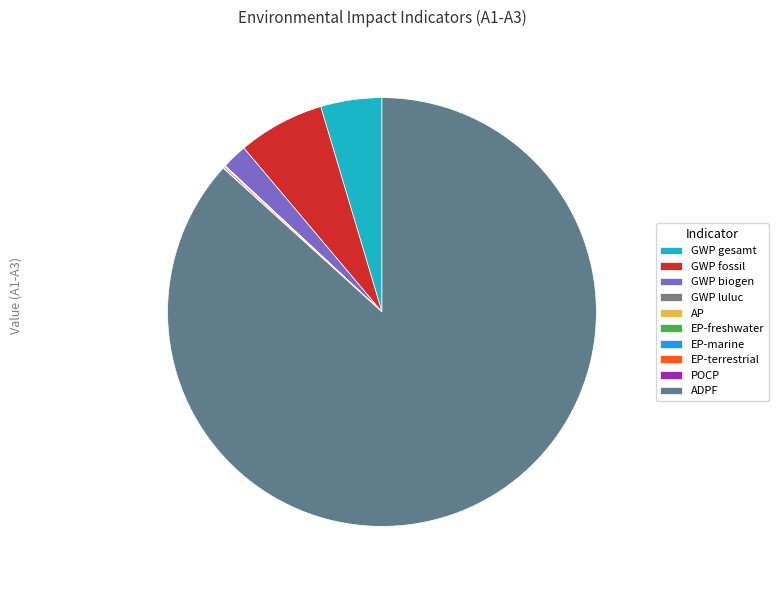

Which category has the smallest portion of the pie?

EP-freshwater